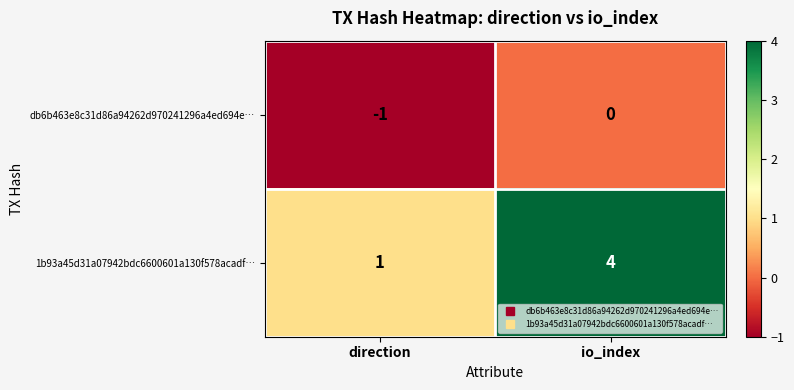

Which series has the largest total across all categories?

1b93a45d31a07942bdc6600601a130f578acadf…